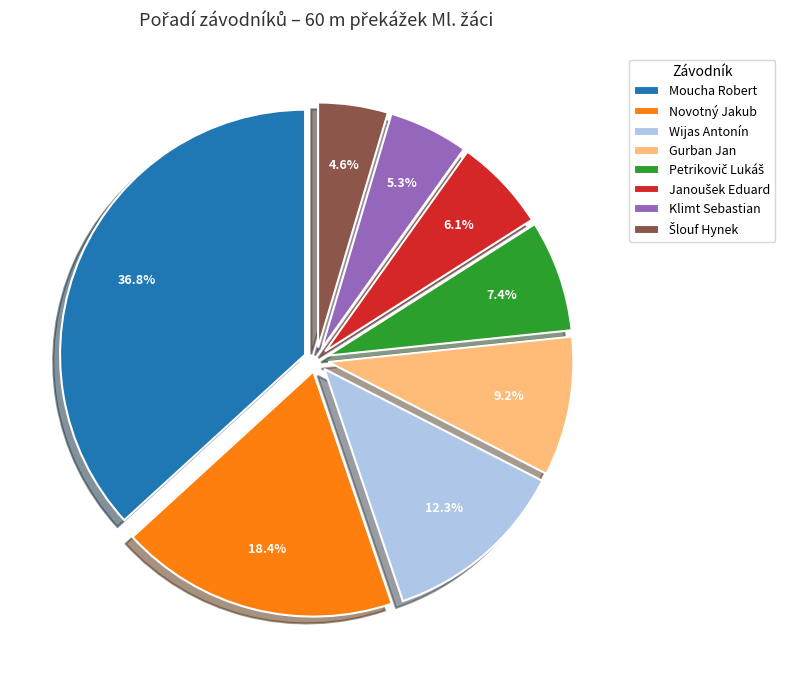

What percentage is NOT represented by Gurban Jan?

90.8%